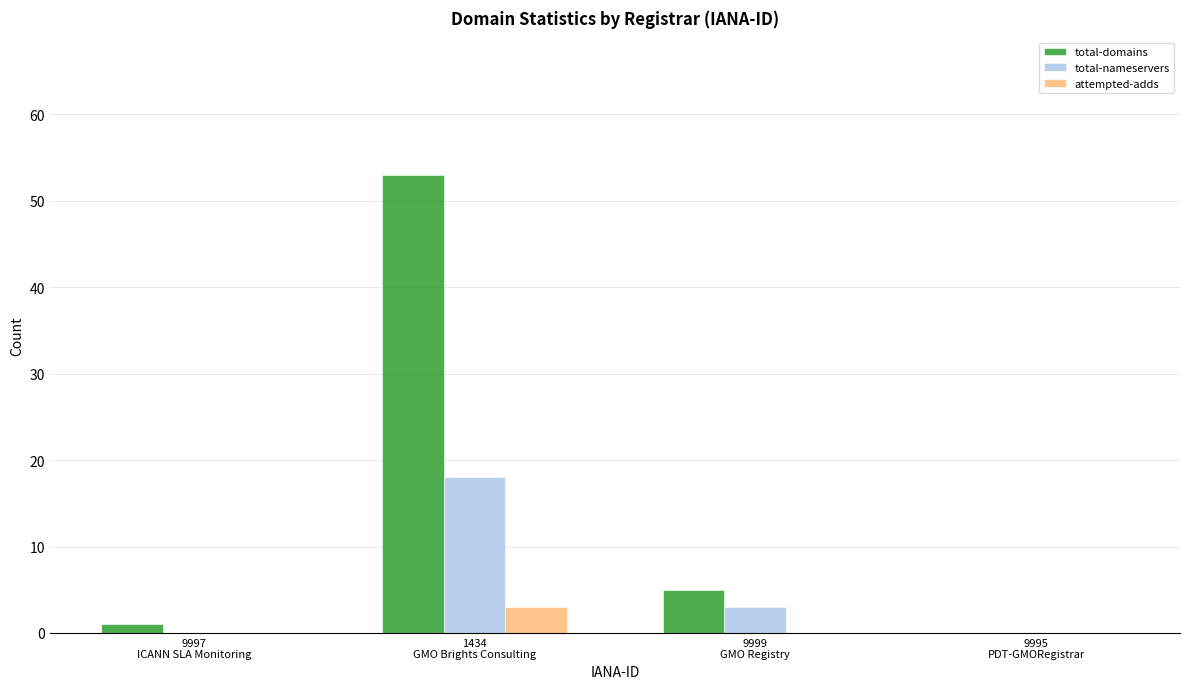

How many series are shown in this chart?

3